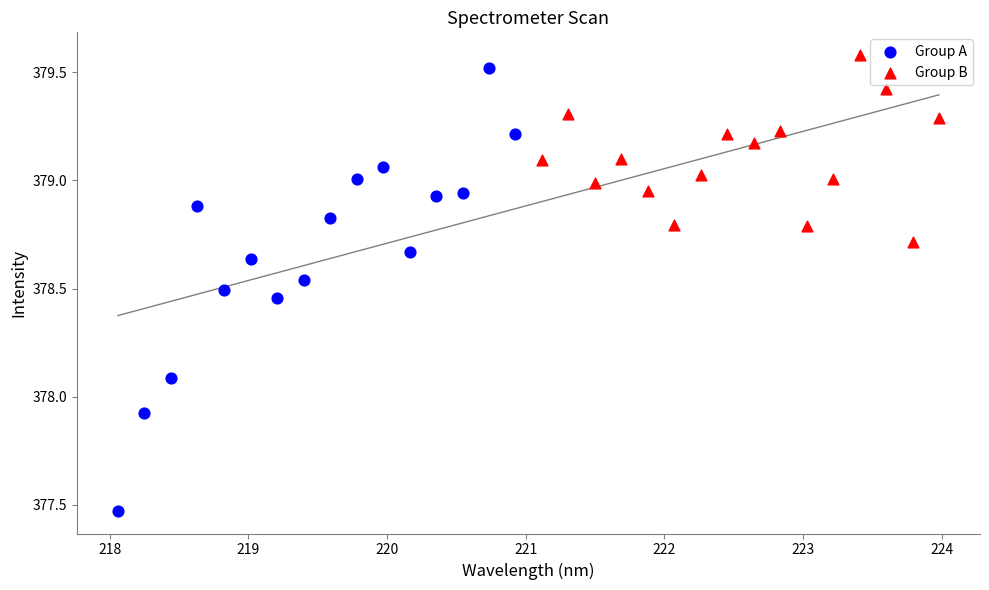

Which series has the largest Y range (max minus min)?

Group A